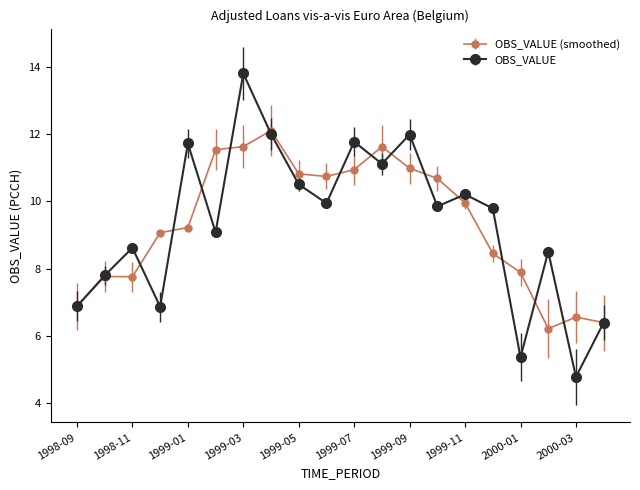

How many interior local valleys does the OBS_VALUE series have?

7